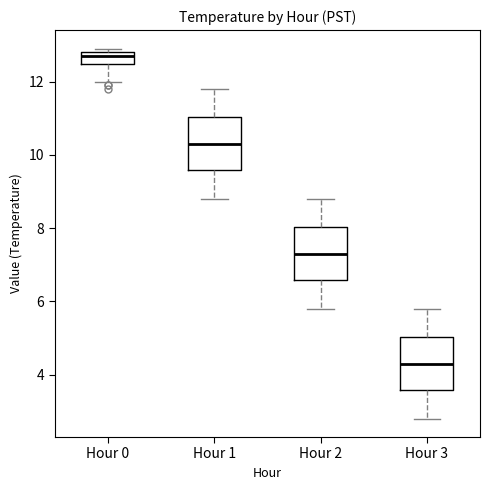

Reading left to right, transcribe this box plot: for each box, give where its median line is, the range the box spans, and where its two whiskers end, as read against the y-axis. The values are not printed on the chart, so give them approximately, as read against the axis.

Hour 0: median 12.8 (just below the box's upper edge), box 12.4 to 12.8, whiskers 12.0 to 13.0
Hour 1: median 10.4, box 9.6 to 11.0, whiskers 8.8 to 11.8
Hour 2: median 7.4, box 6.6 to 8.0, whiskers 5.8 to 8.8
Hour 3: median 4.4, box 3.6 to 5.0, whiskers 2.8 to 5.8